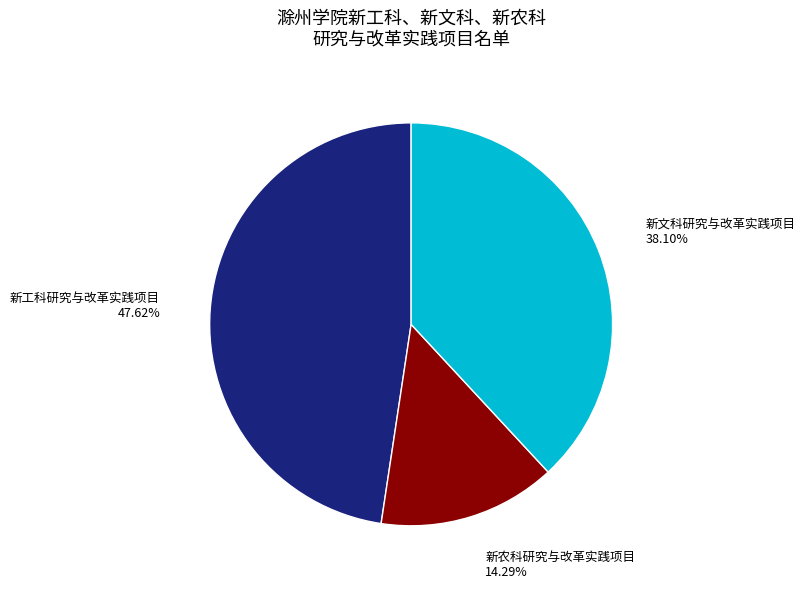

Is the sum of 新文科研究与改革实践项目 and 新农科研究与改革实践项目 greater than half?

Yes